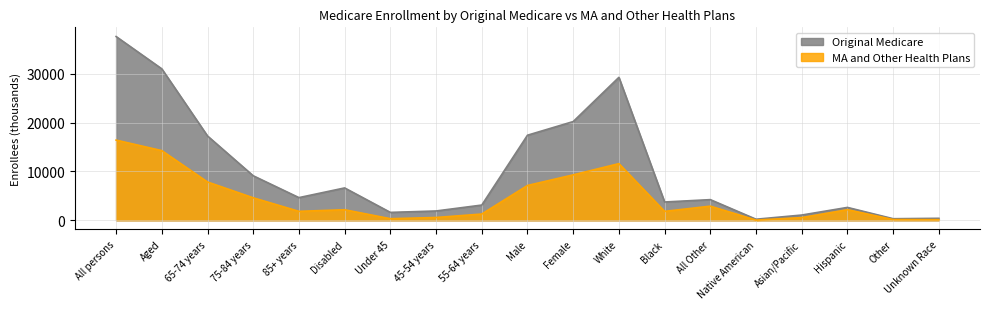

What is the greatest value displayed?

37665